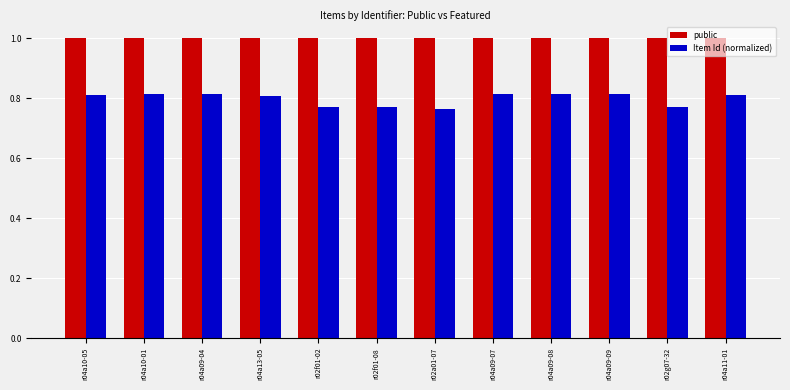

Rank the series by their average value, from lowest to highest.

Item Id (normalized), public